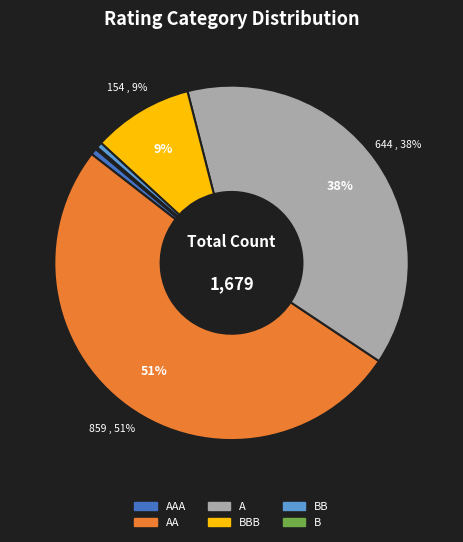

Is there any slice that represents more than half of the pie?

Yes